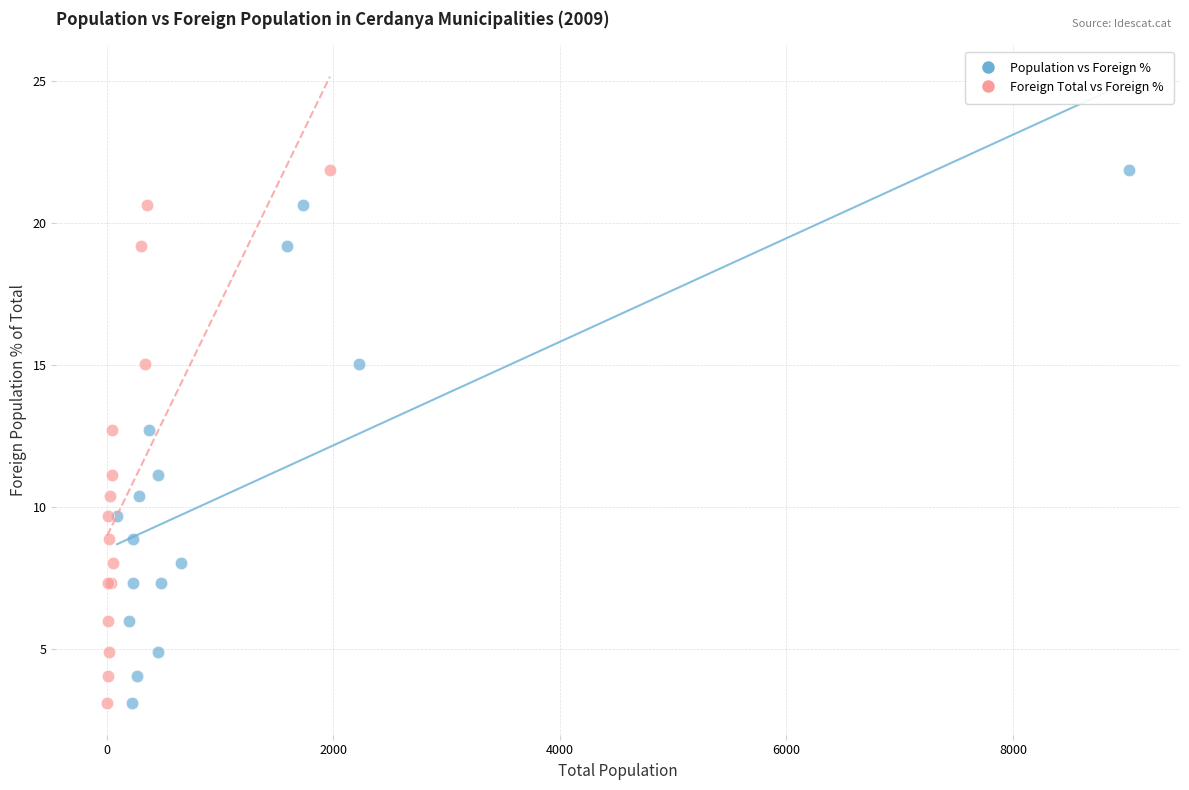

What are all the series names shown in the legend?

Population vs Foreign %, Foreign Total vs Foreign %